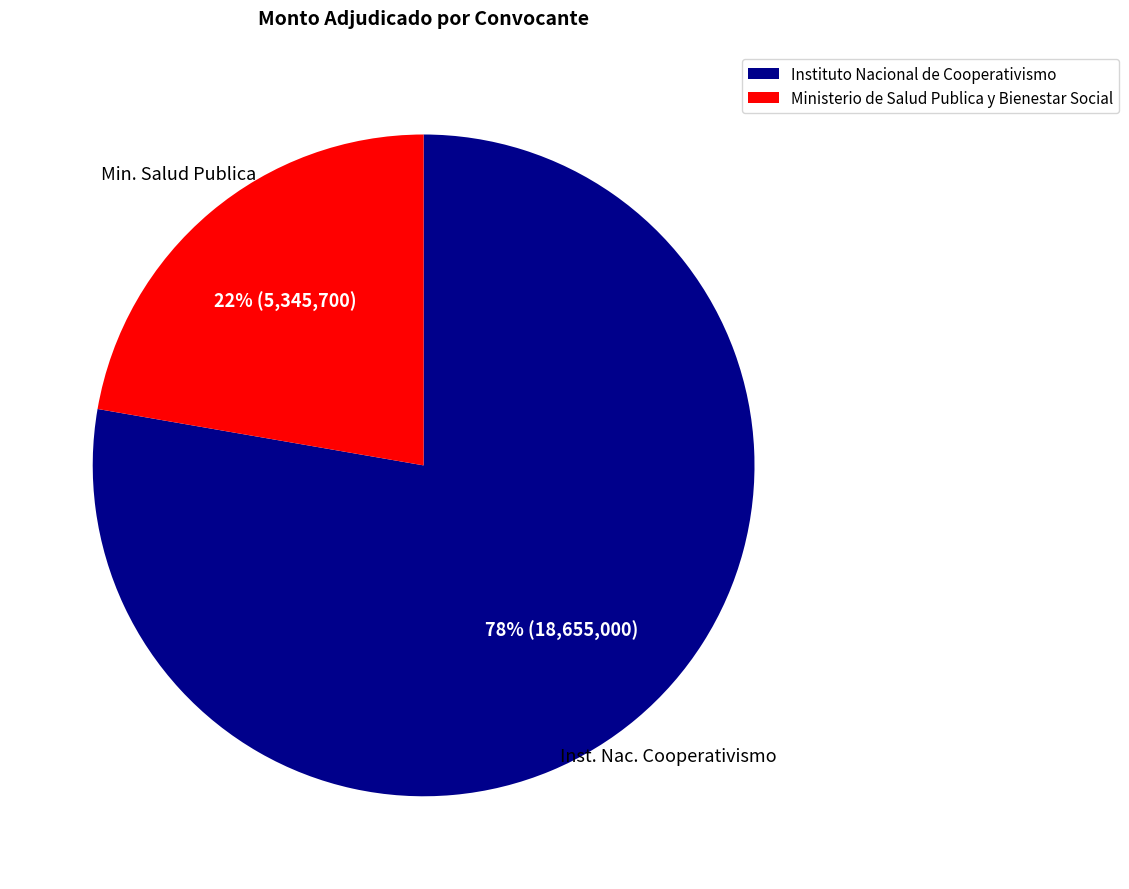

Do Instituto Nacional de Cooperativismo and Ministerio de Salud Publica y Bienestar Social together represent more than half of the pie?

Yes